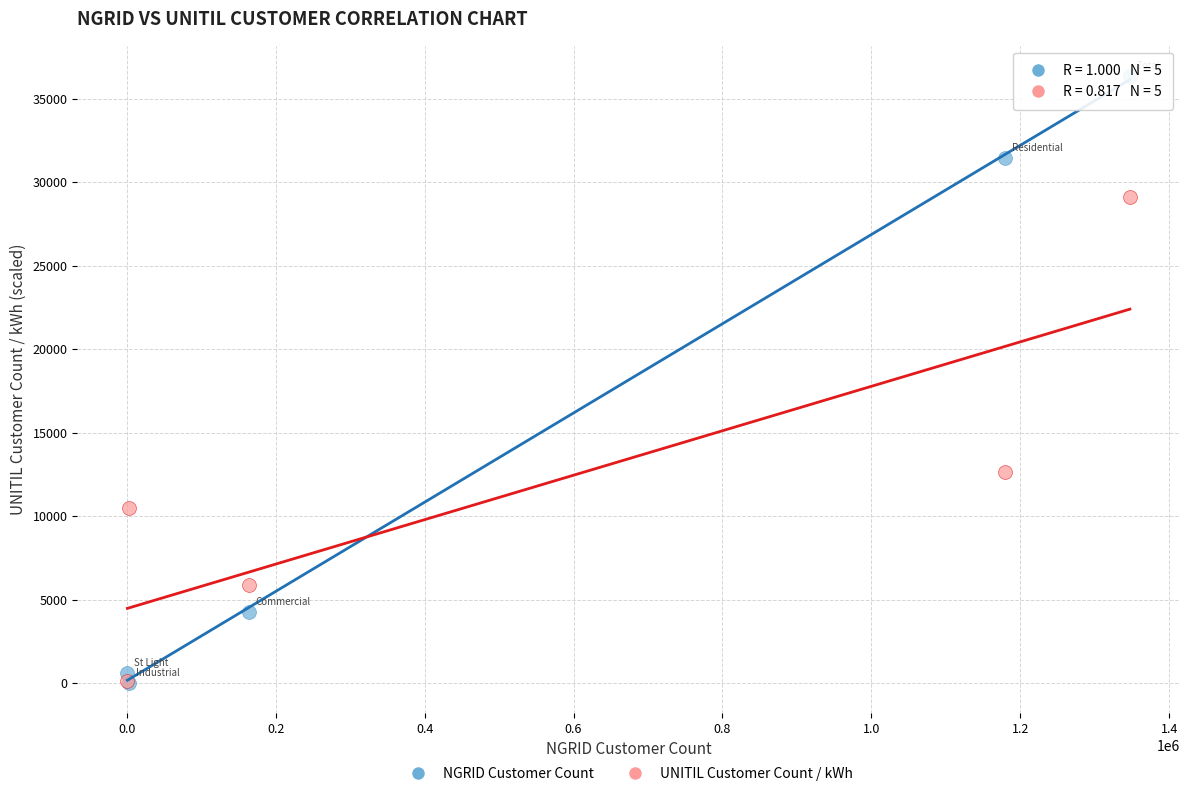

Across all series, what Y value is closest to 18189?

12625.1